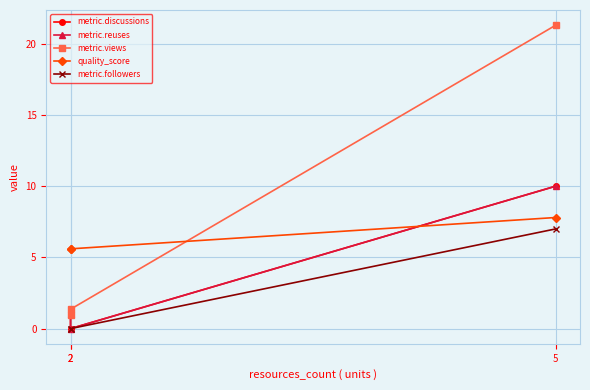

What is the difference between the maximum and minimum values in the quality_score series?

2.2